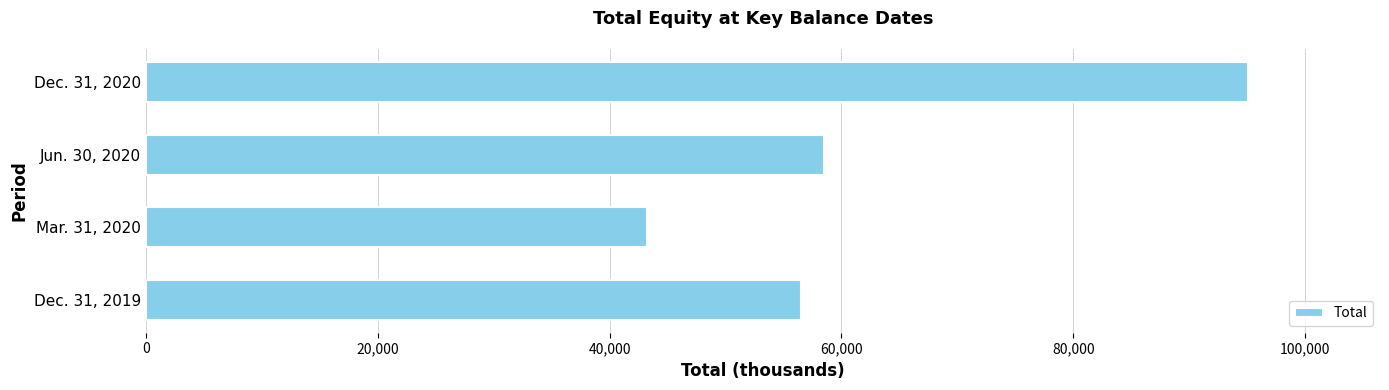

Which has a higher value, Jun. 30, 2020 or Dec. 31, 2020?

Dec. 31, 2020